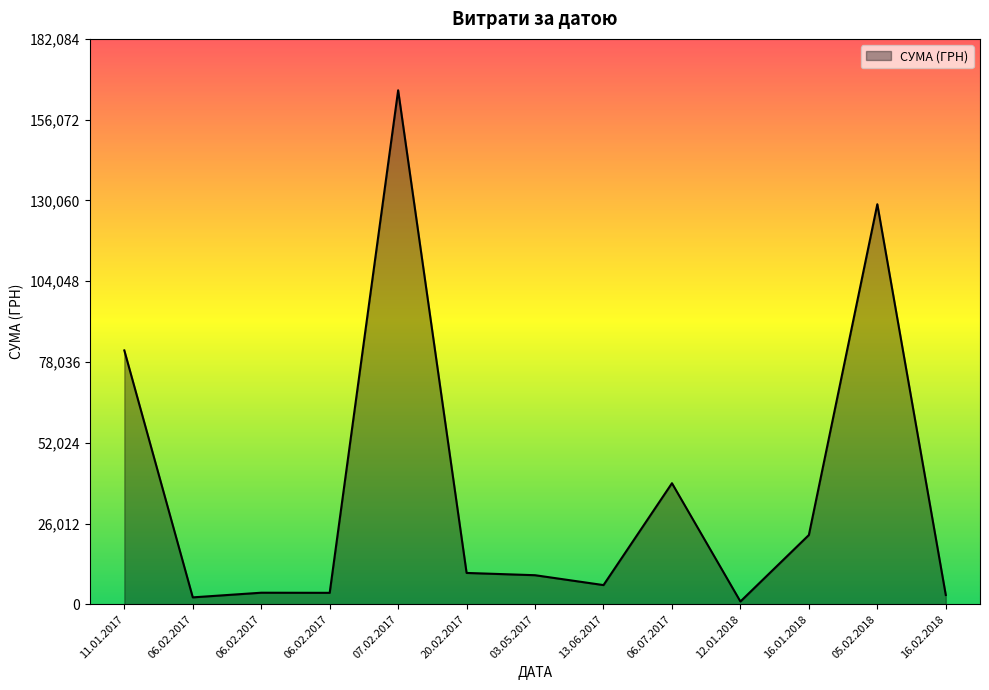

At which category does the data reach its first local valley?

06.02.2017